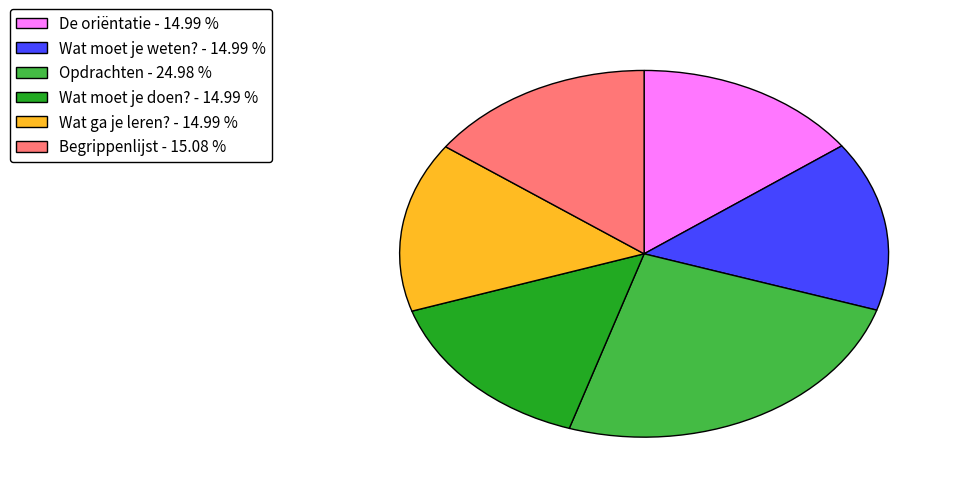

Combined, do Wat moet je weten? - 14.99 % and Wat moet je doen? - 14.99 % account for over 50%?

No